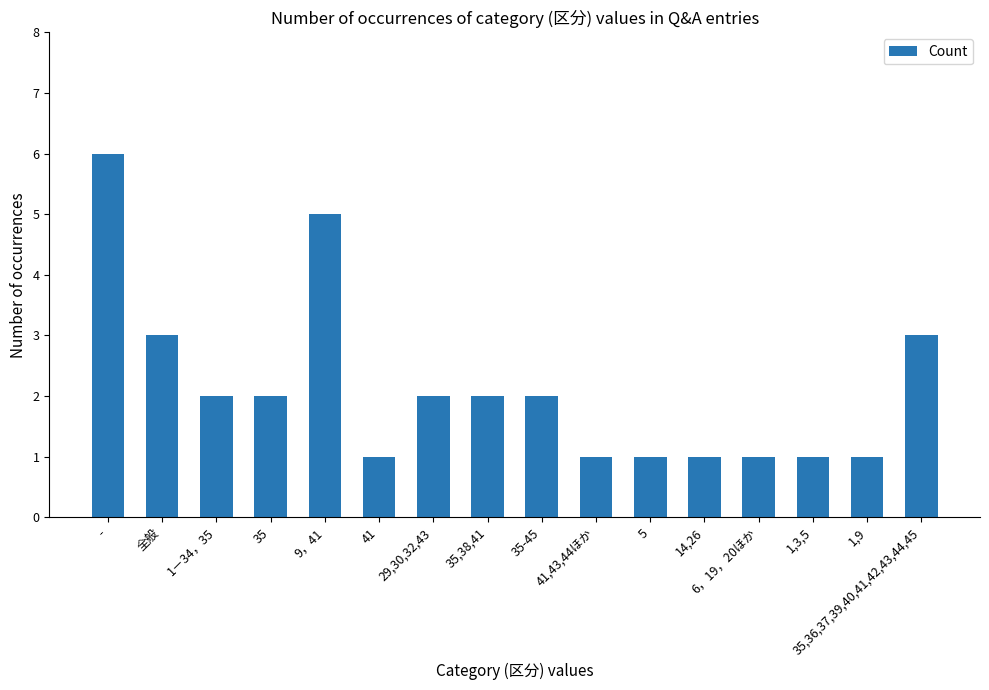

How many bars are there in total?

16